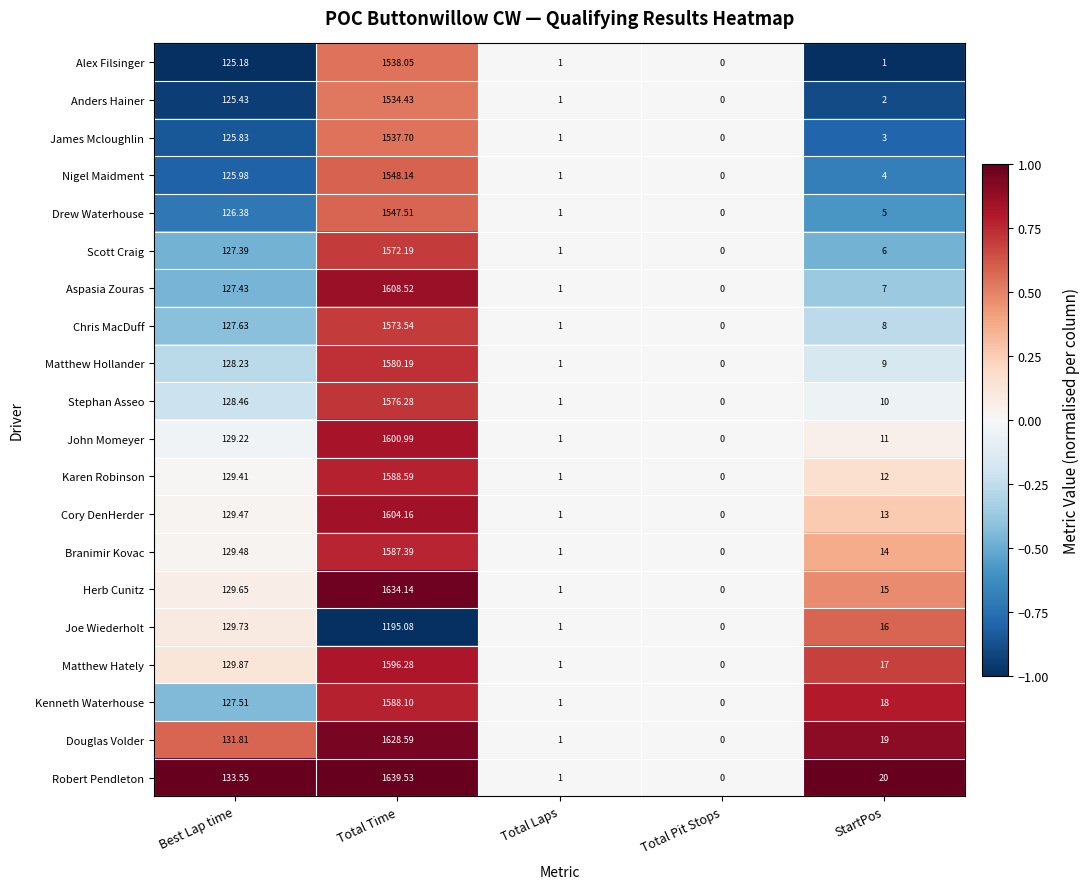

Which series has the largest total across all categories?

Robert Pendleton